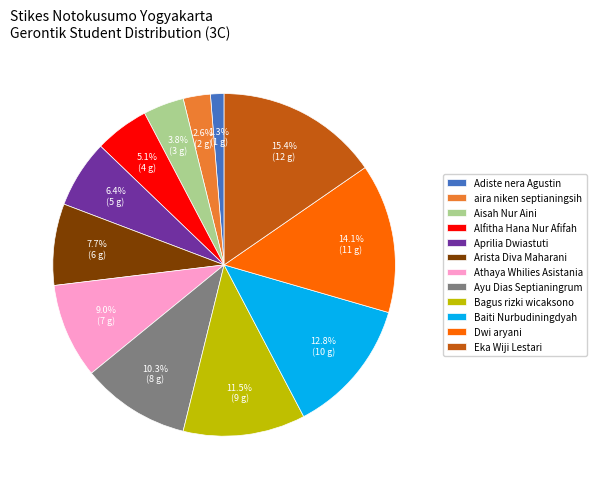

How many segments does this pie chart have?

12